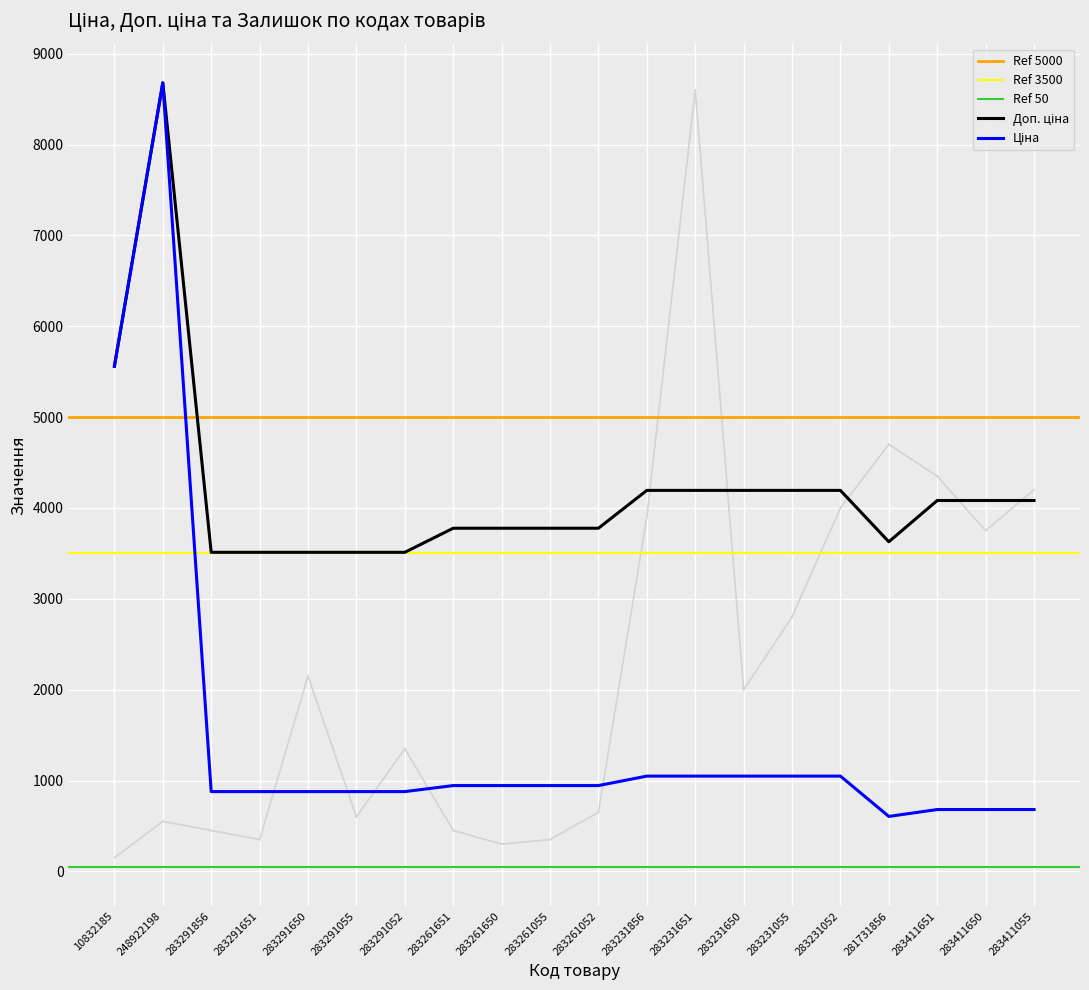

How many lines are shown in the chart?

2